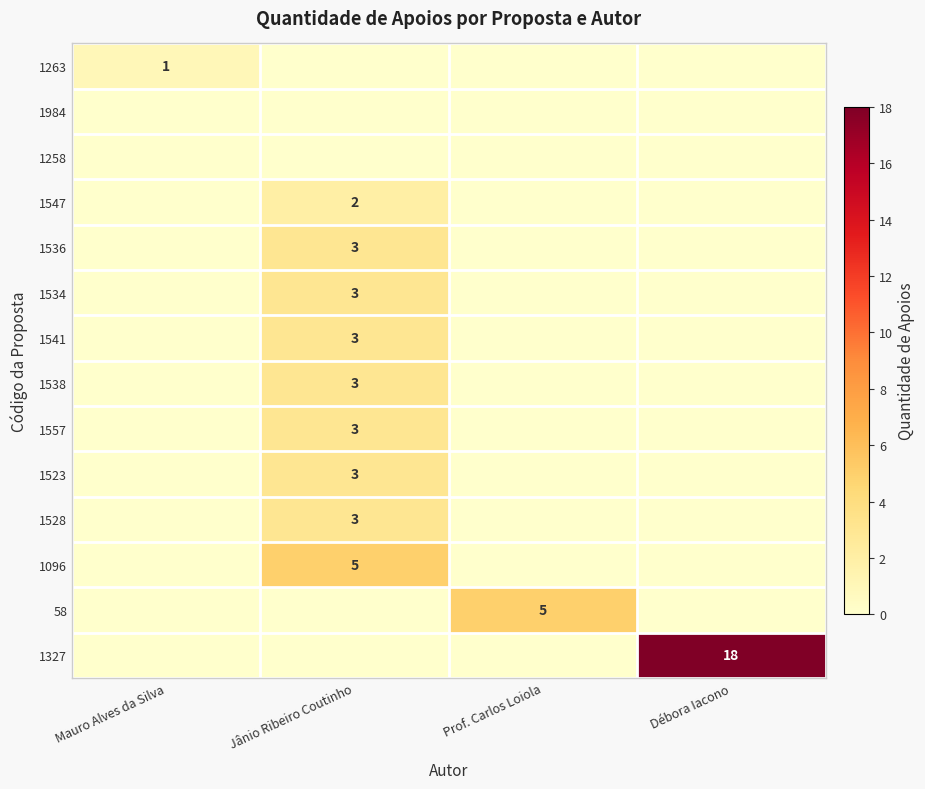

The 1327 series shows 8 at Débora Iacono. True or false?

False